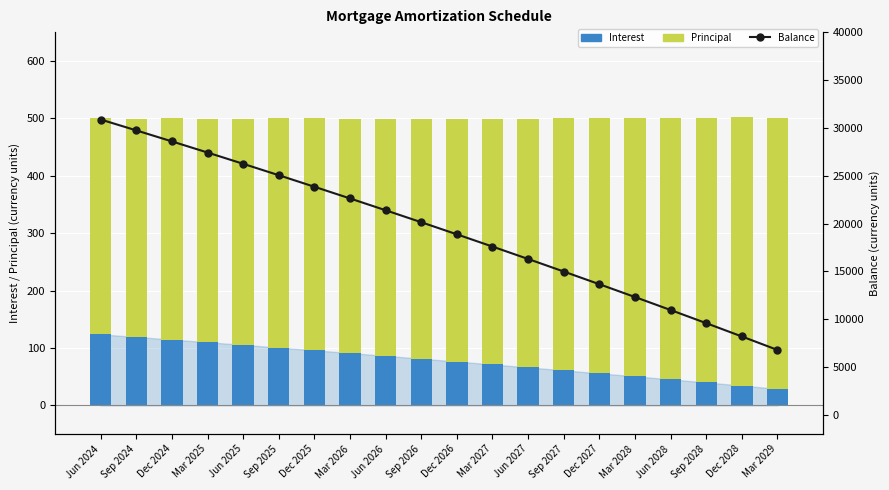

Reading left to right, what are all the values shown in this chart?

Interest: Jun 2024=123.7	Sep 2024=119.2	Dec 2024=114.7	Mar 2025=110.1	Jun 2025=105.4	Sep 2025=100.7	Dec 2025=96.0	Mar 2026=91.2	Jun 2026=86.3	Sep 2026=81.4	Dec 2026=76.4	Mar 2027=71.3	Jun 2027=66.2	Sep 2027=61.1	Dec 2027=55.9	Mar 2028=50.6	Jun 2028=45.3	Sep 2028=40.0	Dec 2028=34.5	Mar 2029=28.9
Principal: Jun 2024=376.0	Sep 2024=380.0	Dec 2024=385.0	Mar 2025=389.0	Jun 2025=394.0	Sep 2025=399.0	Dec 2025=404.0	Mar 2026=408.0	Jun 2026=413.0	Sep 2026=418.0	Dec 2026=423.0	Mar 2027=428.0	Jun 2027=433.0	Sep 2027=439.0	Dec 2027=445.0	Mar 2028=450.0	Jun 2028=455.0	Sep 2028=461.0	Dec 2028=467.0	Mar 2029=472.0
Balance: Jun 2024=30868.0	Sep 2024=29732.0	Dec 2024=28582.0	Mar 2025=27419.0	Jun 2025=26241.0	Sep 2025=25049.0	Dec 2025=23843.0	Mar 2026=22623.0	Jun 2026=21388.0	Sep 2026=20138.0	Dec 2026=18873.0	Mar 2027=17593.0	Jun 2027=16298.0	Sep 2027=14987.0	Dec 2027=13662.0	Mar 2028=12322.0	Jun 2028=10966.0	Sep 2028=9593.0	Dec 2028=8203.0	Mar 2029=6796.0